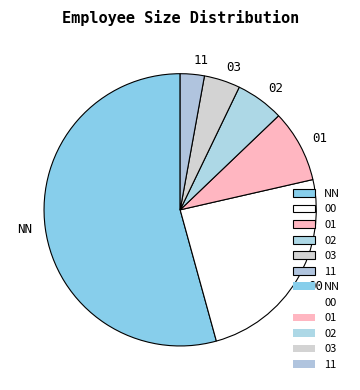

Which slice is the smallest?

11